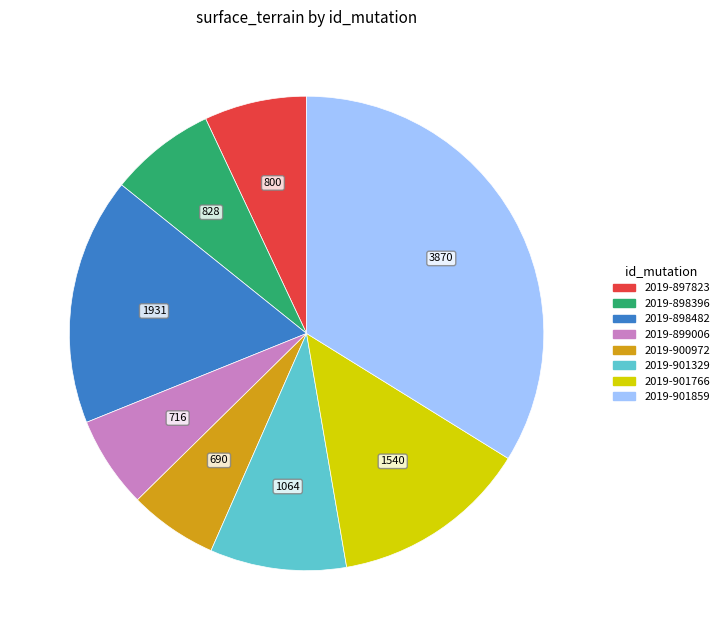

How many segments does this pie chart have?

8